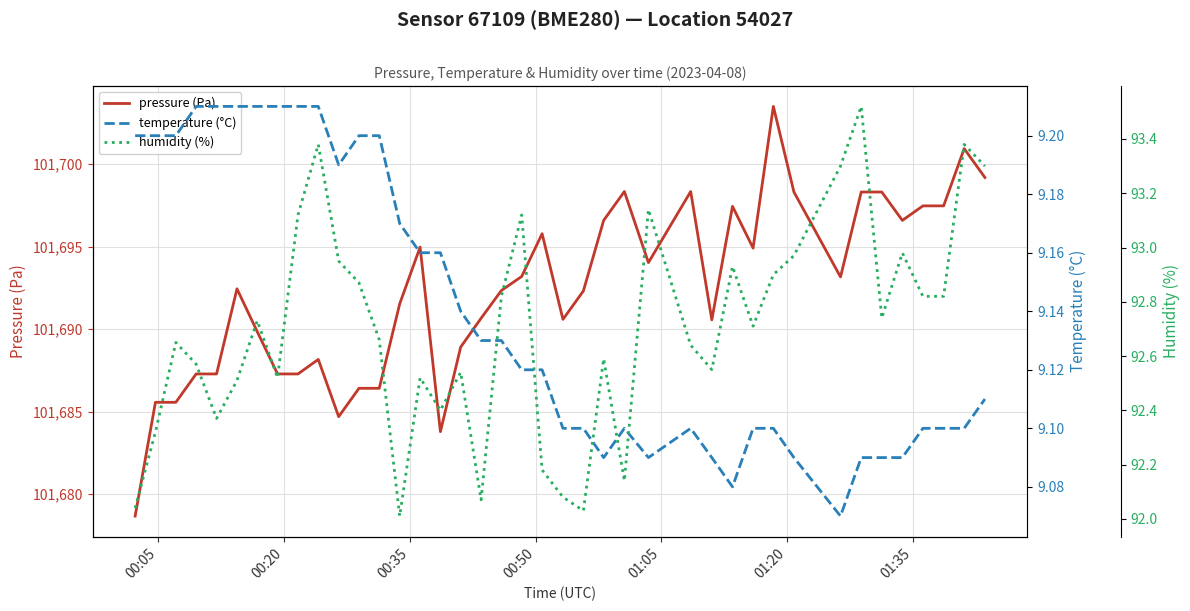

At how many categories does at least one series exceed 63592?

40